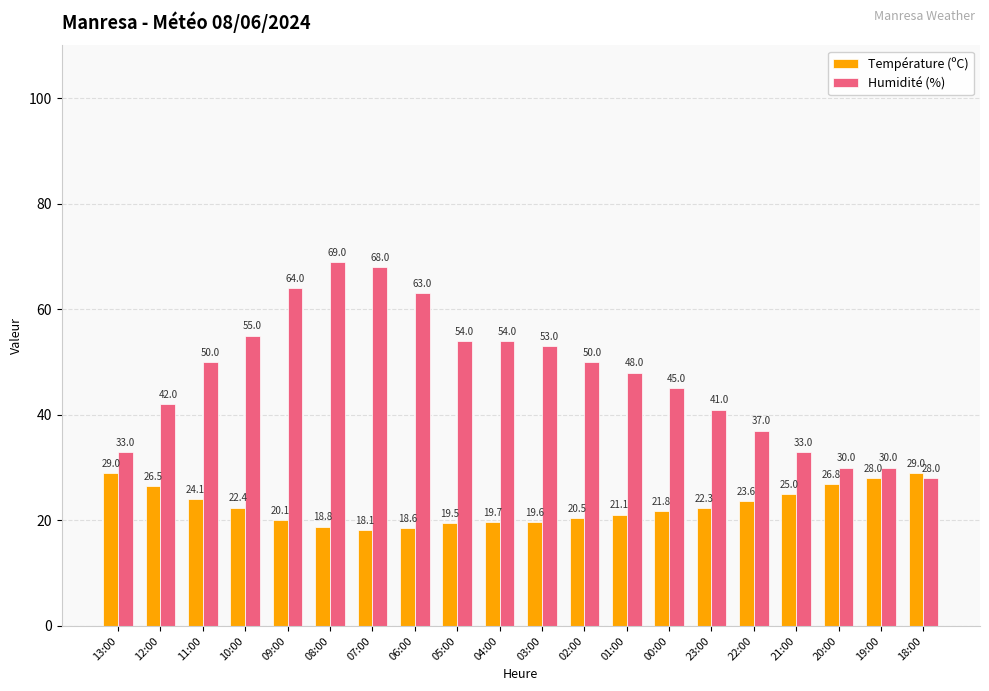

Which series has the largest total across all categories?

Humidité (%)